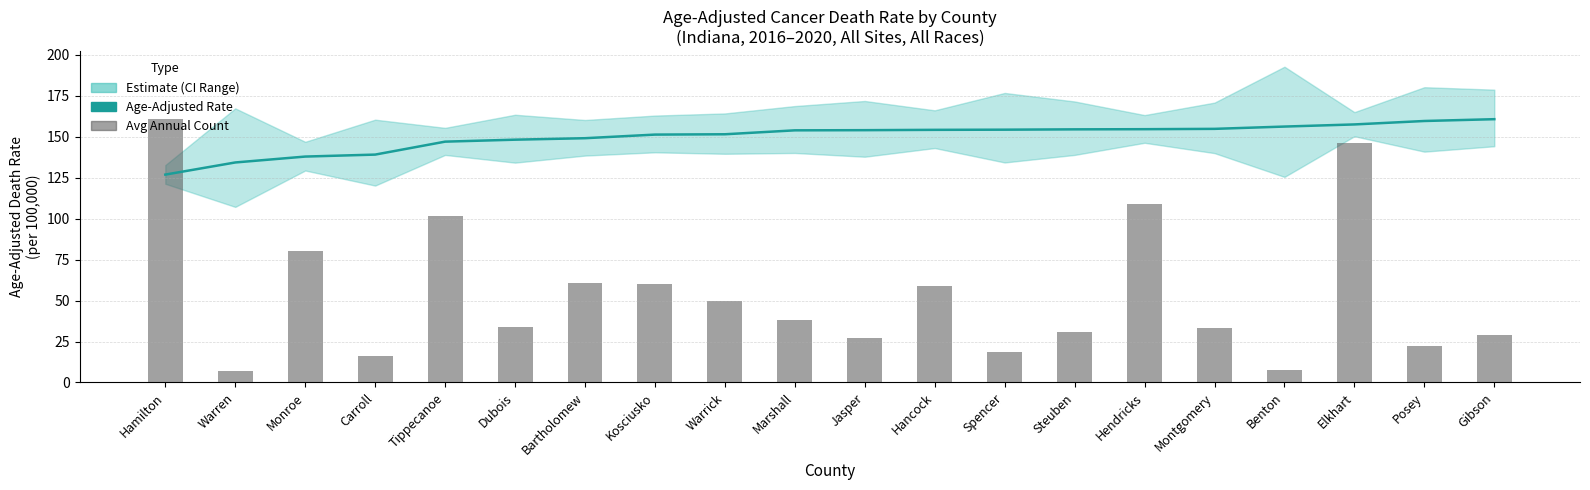

What is the sum of the Avg Annual Count (scaled) values at Warren and Dubois?

40.6